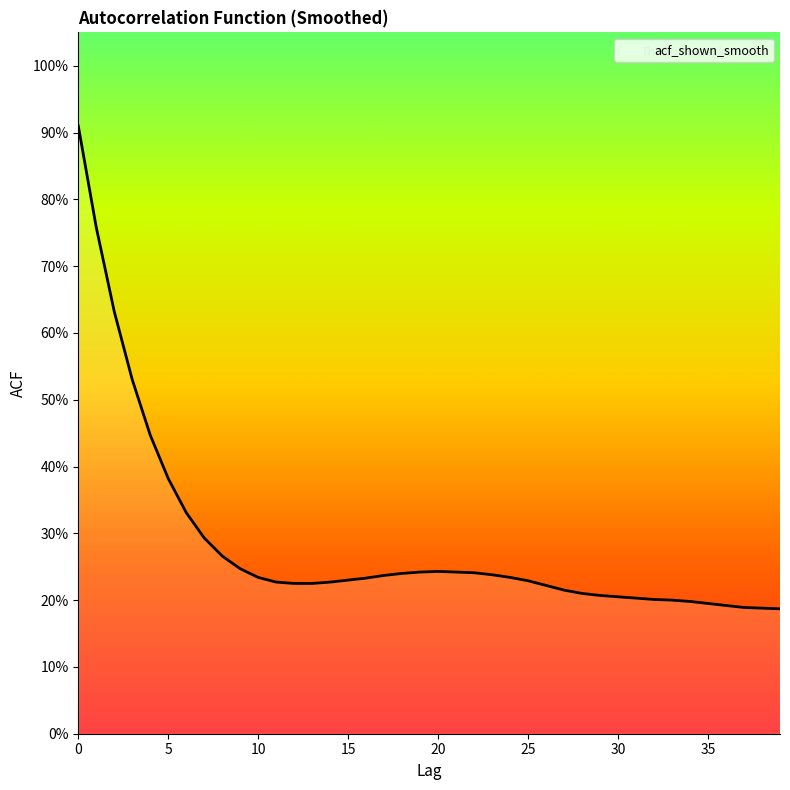

Does the chart have visible grid lines?

No